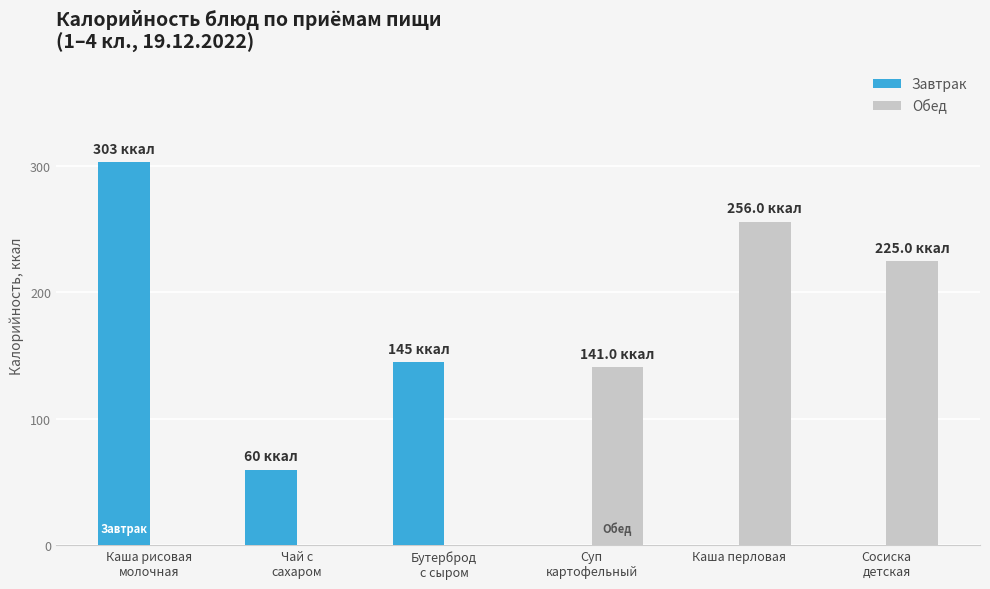

Which series has the largest range (max minus min)?

Завтрак